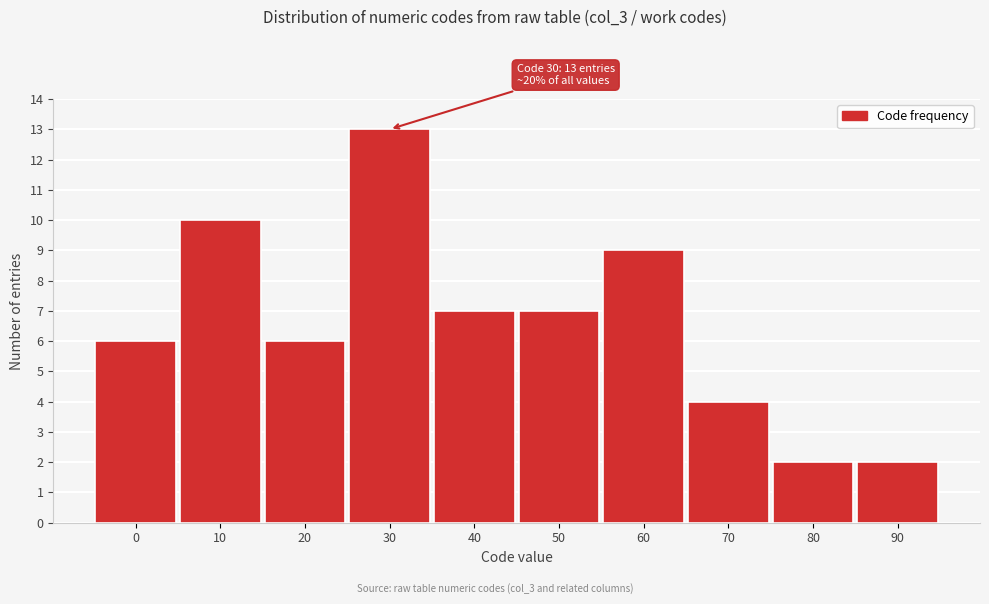

Reading left to right, extract all data points from this chart.

6	10	6	13	7	7	9	4	2	2